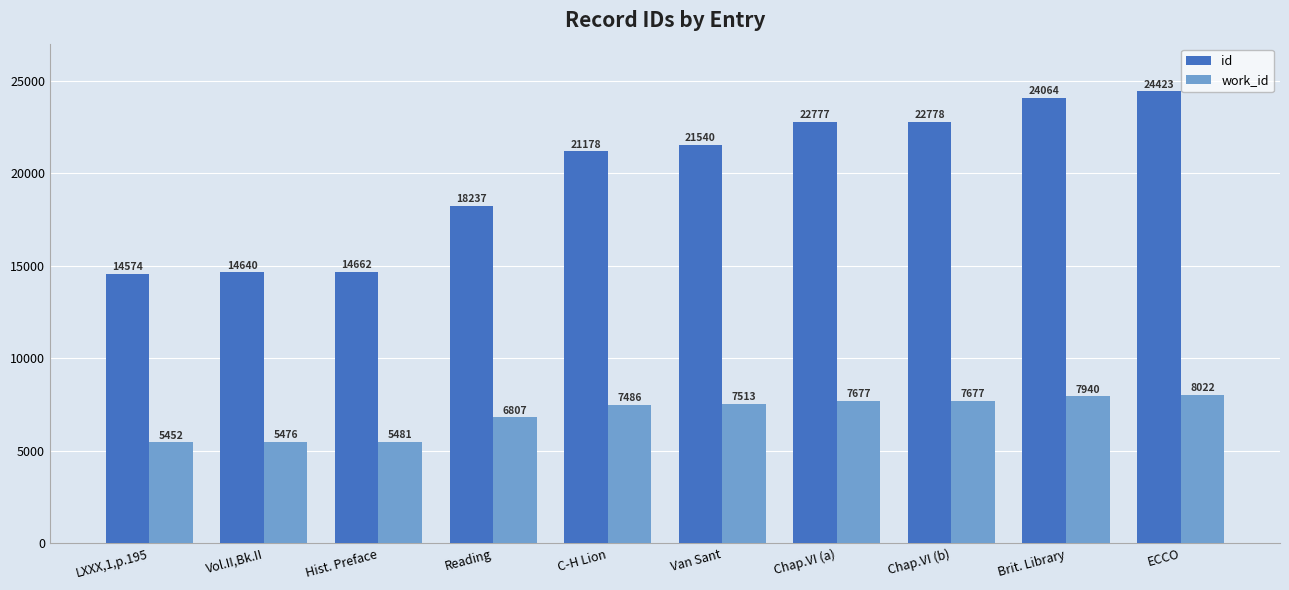

What is the sum of the work_id values at Brit. Library and Chap.VI (a)?

15617